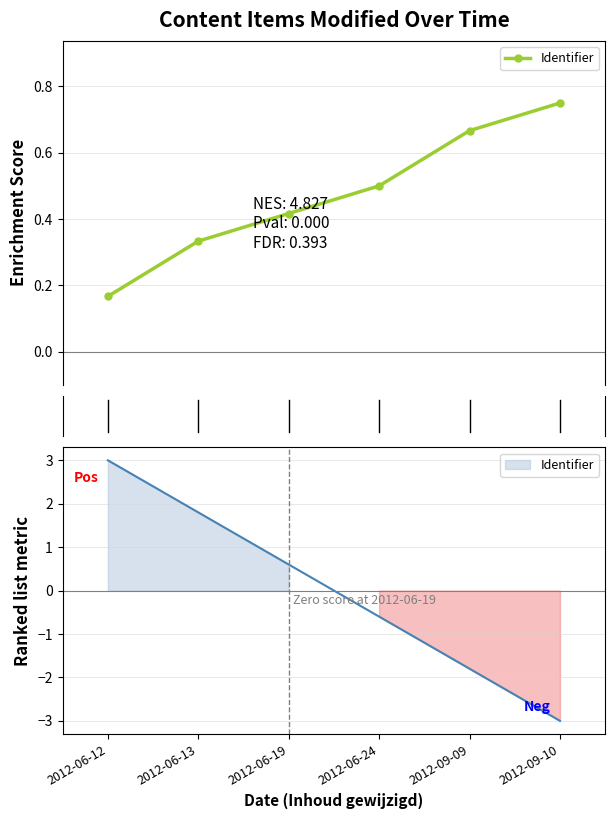

Rank the categories by value from lowest to highest.

2012-06-12, 2012-06-13, 2012-06-19, 2012-06-24, 2012-09-09, 2012-09-10